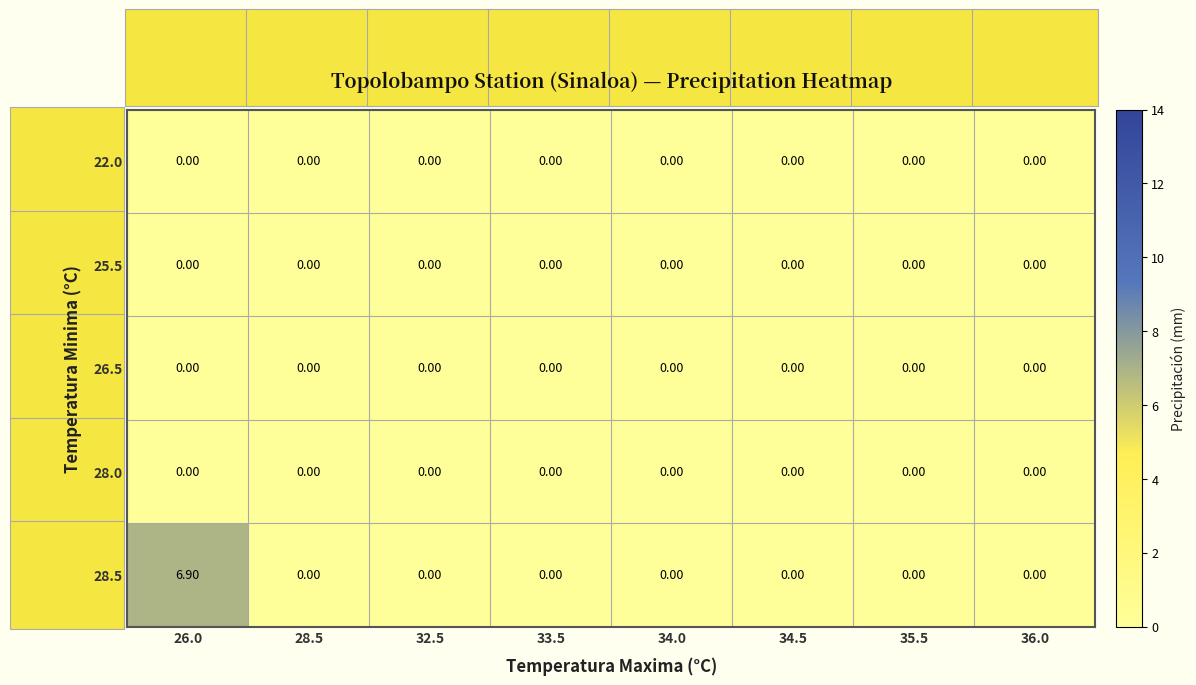

Which series has the widest spread of values?

28.5